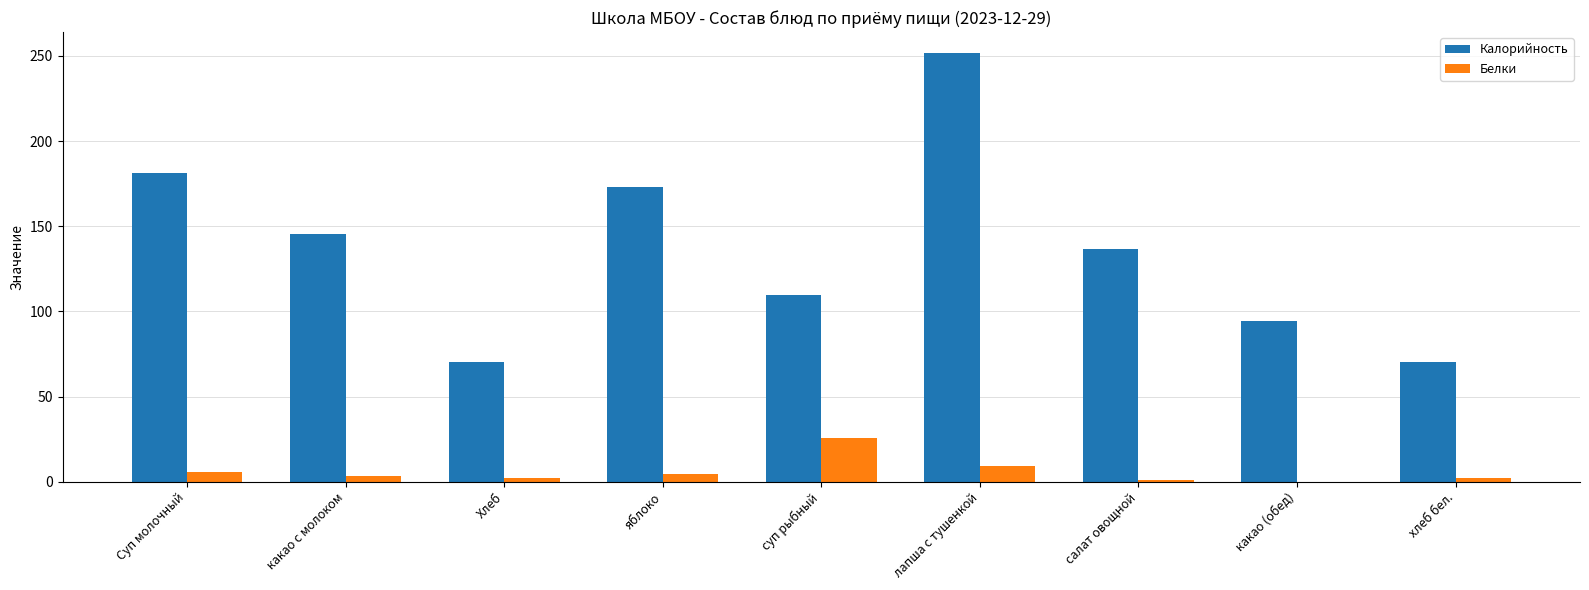

At which label does Белки reach its peak?

суп рыбный